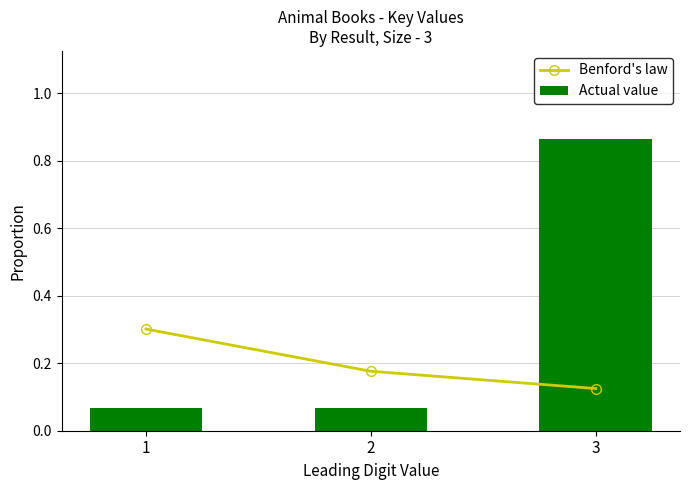

What is the spread (max minus min) of values at 3?

0.7